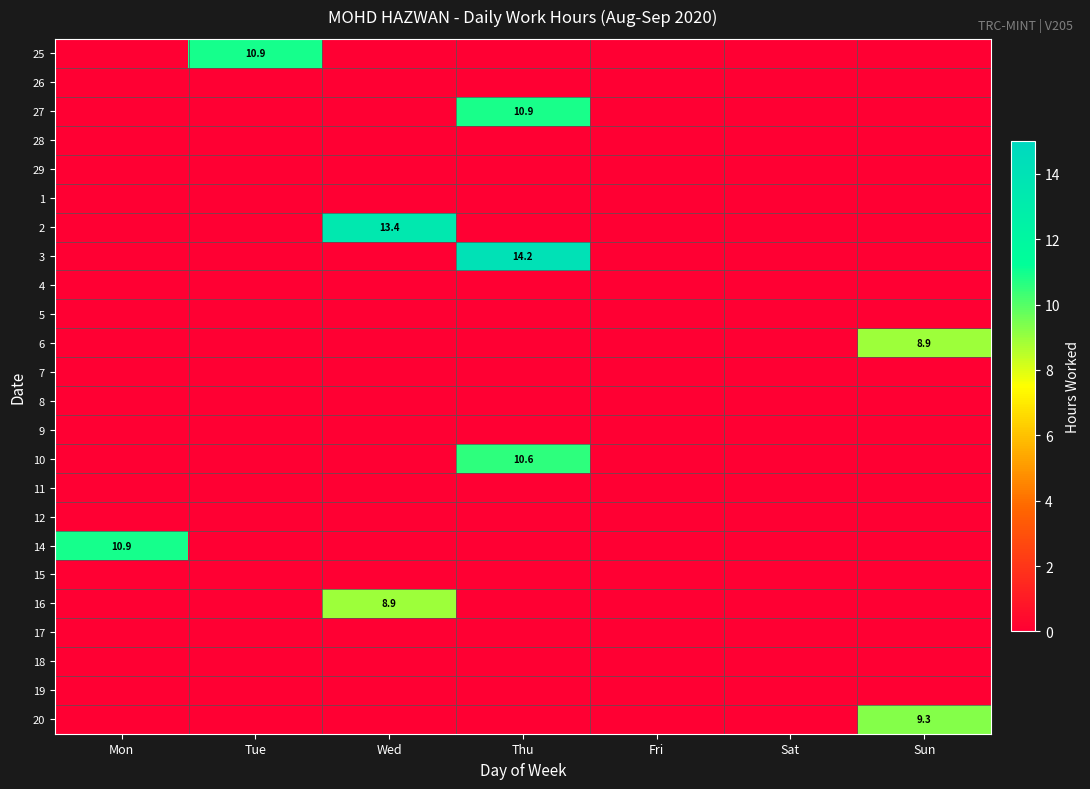

The value of 6 at Sun is 8.9. True or false?

True